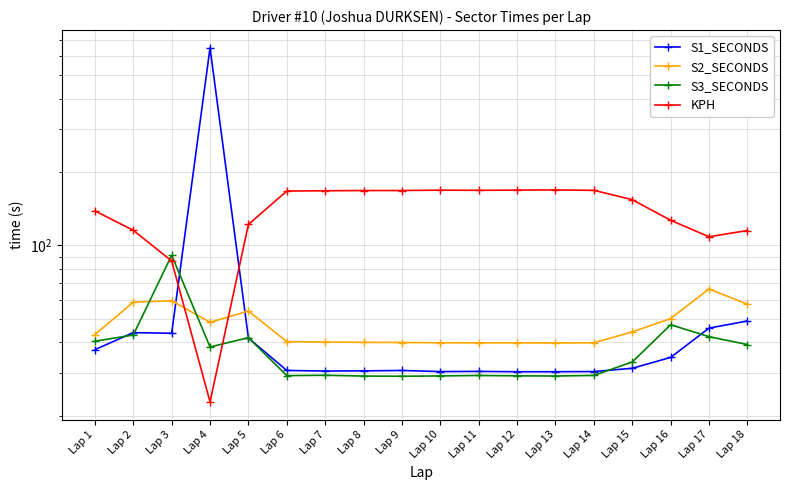

What is the value of the KPH point at the 10th from the left?

168.7